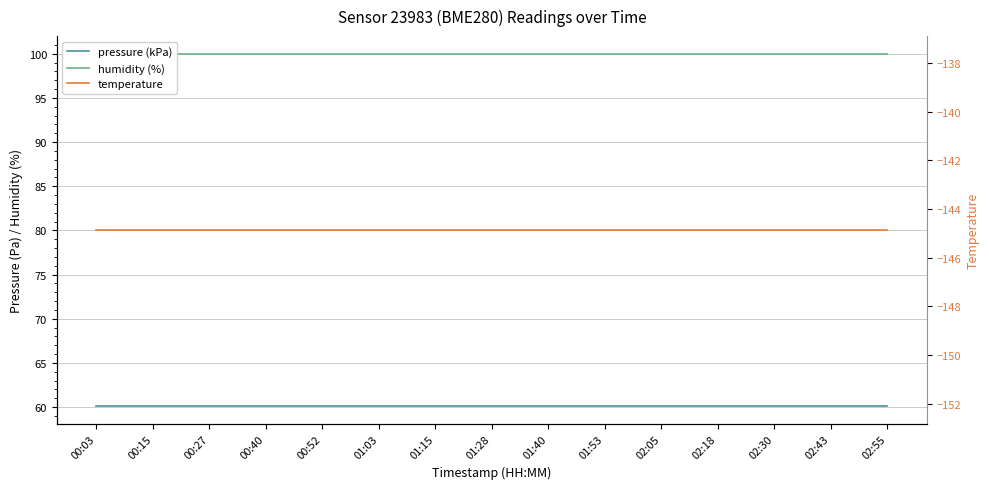

Which series has the largest total across all categories?

humidity (%)